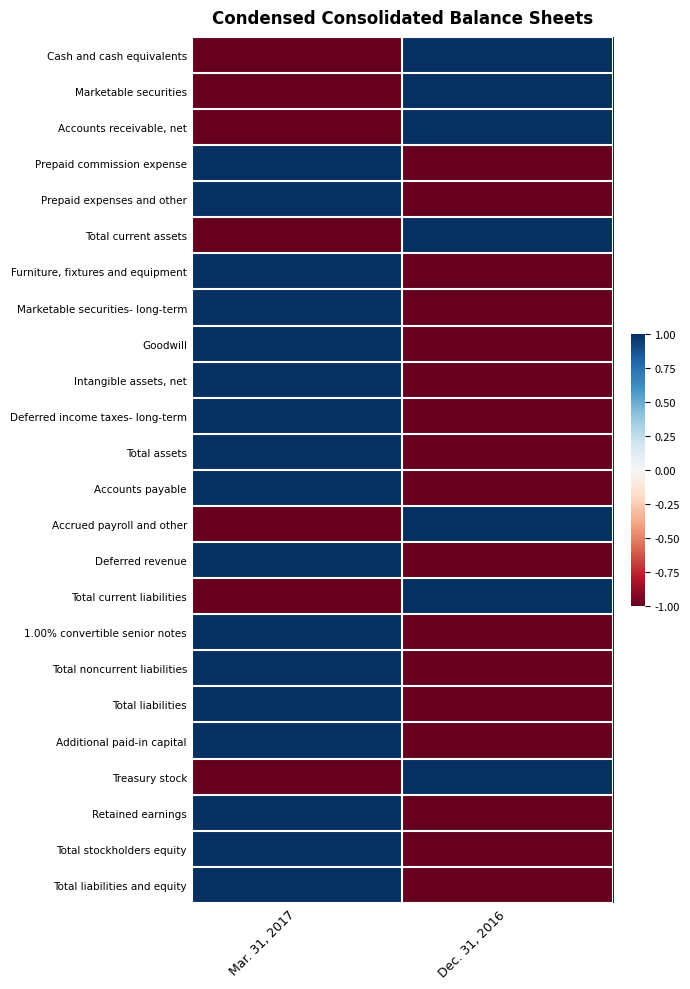

At how many categories does at least one series exceed 0?

2